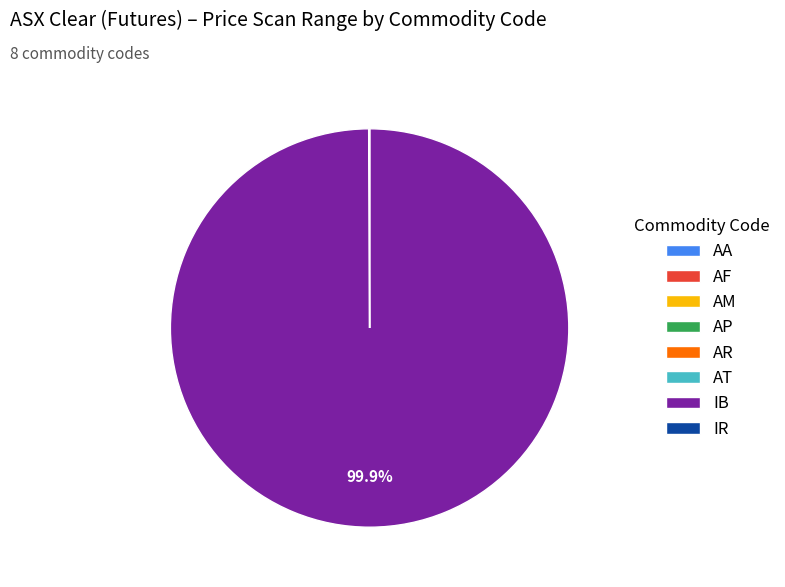

Is IB the majority of the pie?

Yes